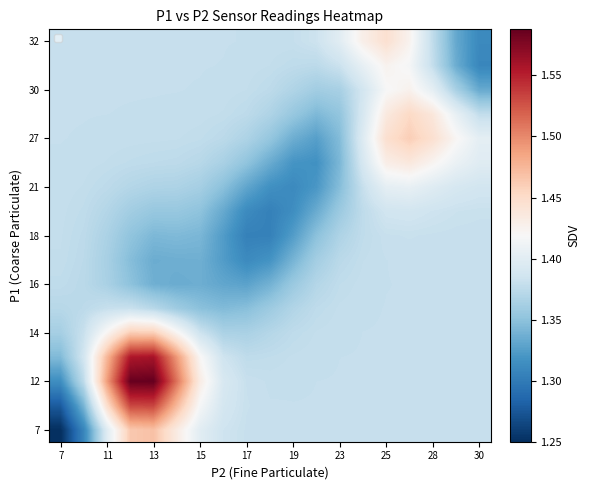

At how many categories does at least one series exceed 1?

19